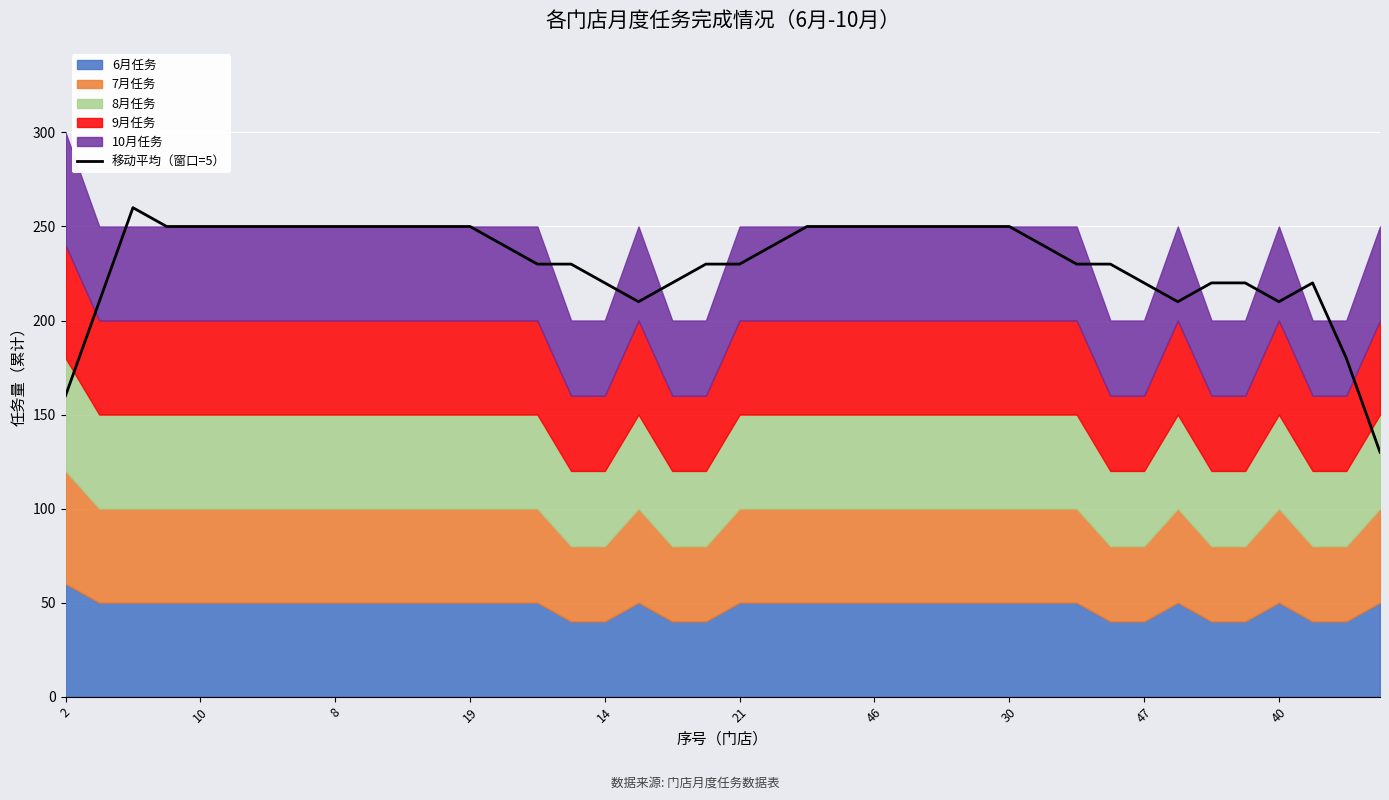

True or false: the data shows 210 at 33.

True